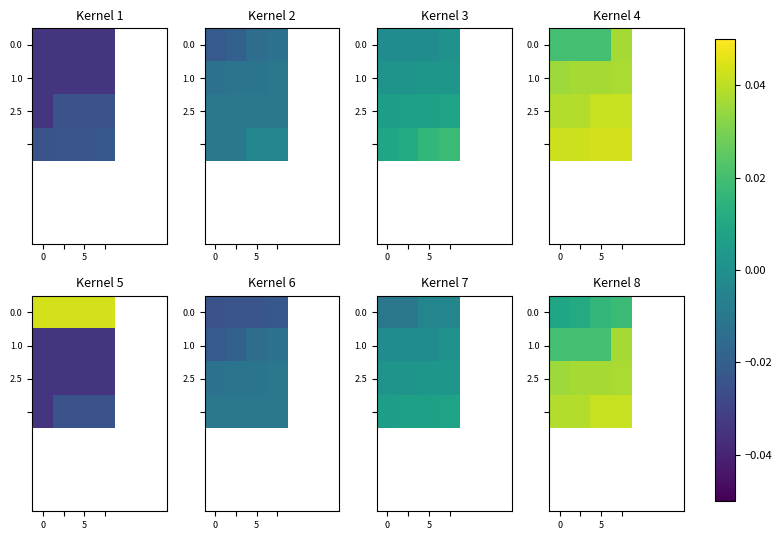

The value of 2.5 at 0 is 0.0. True or false?

False